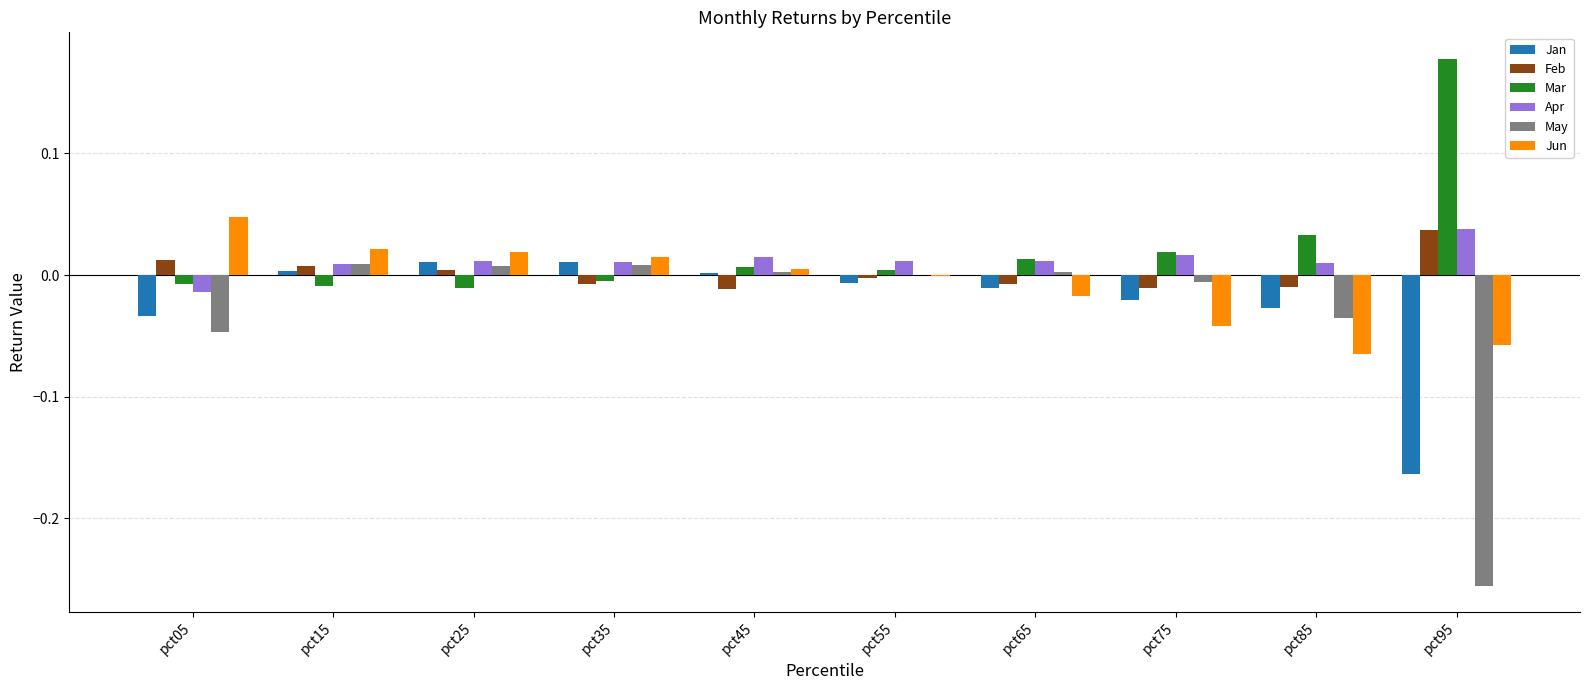

Is it true that Feb equals 0.0 at pct15?

True